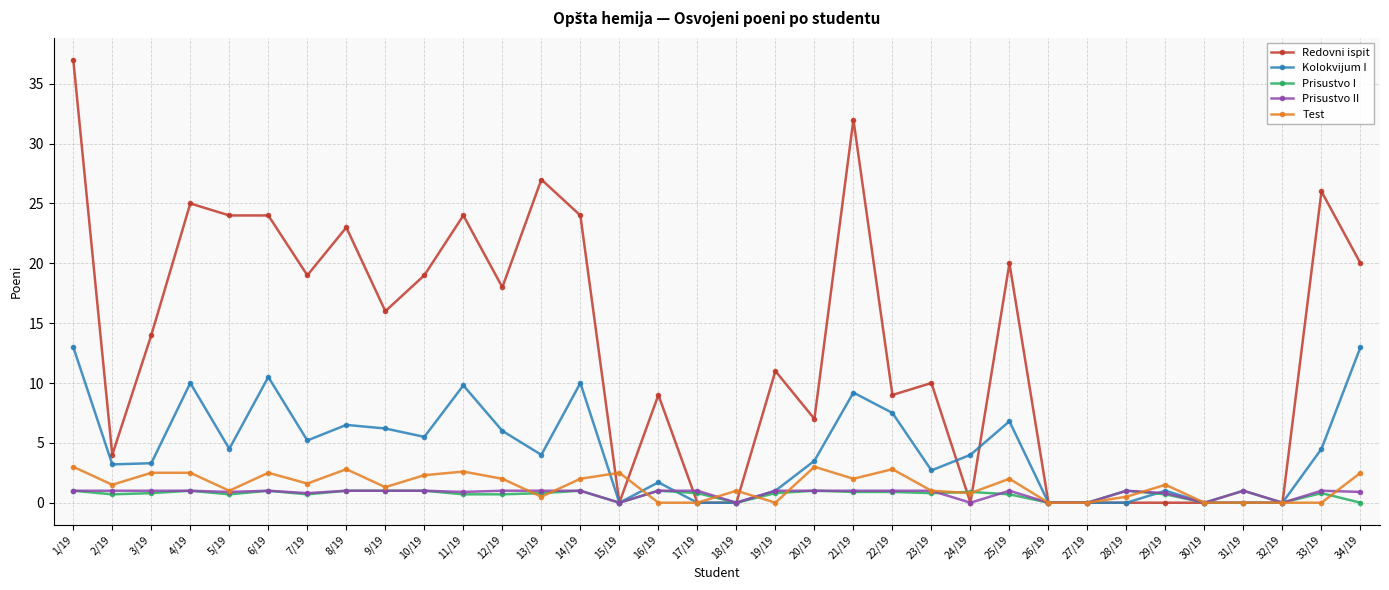

What is the spread (max minus min) of values at 31/19?

1.0